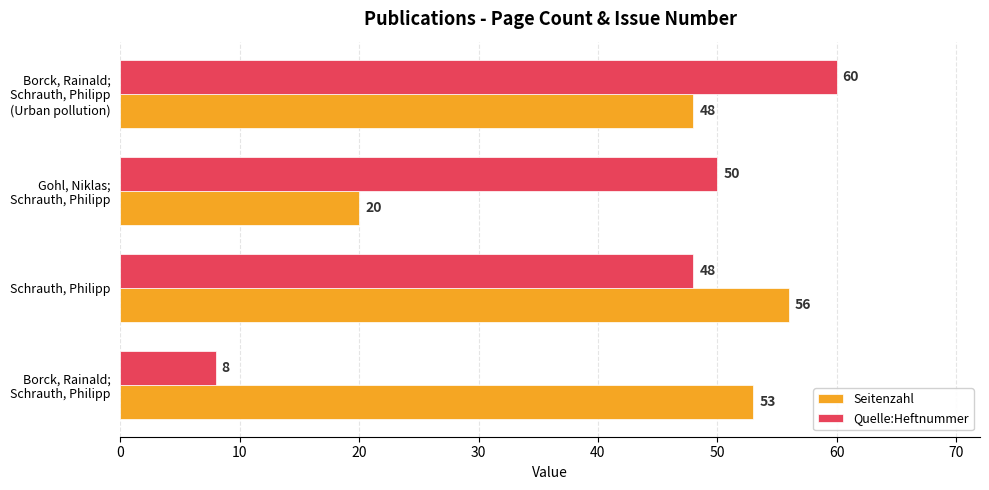

Which series has the largest total across all categories?

Seitenzahl